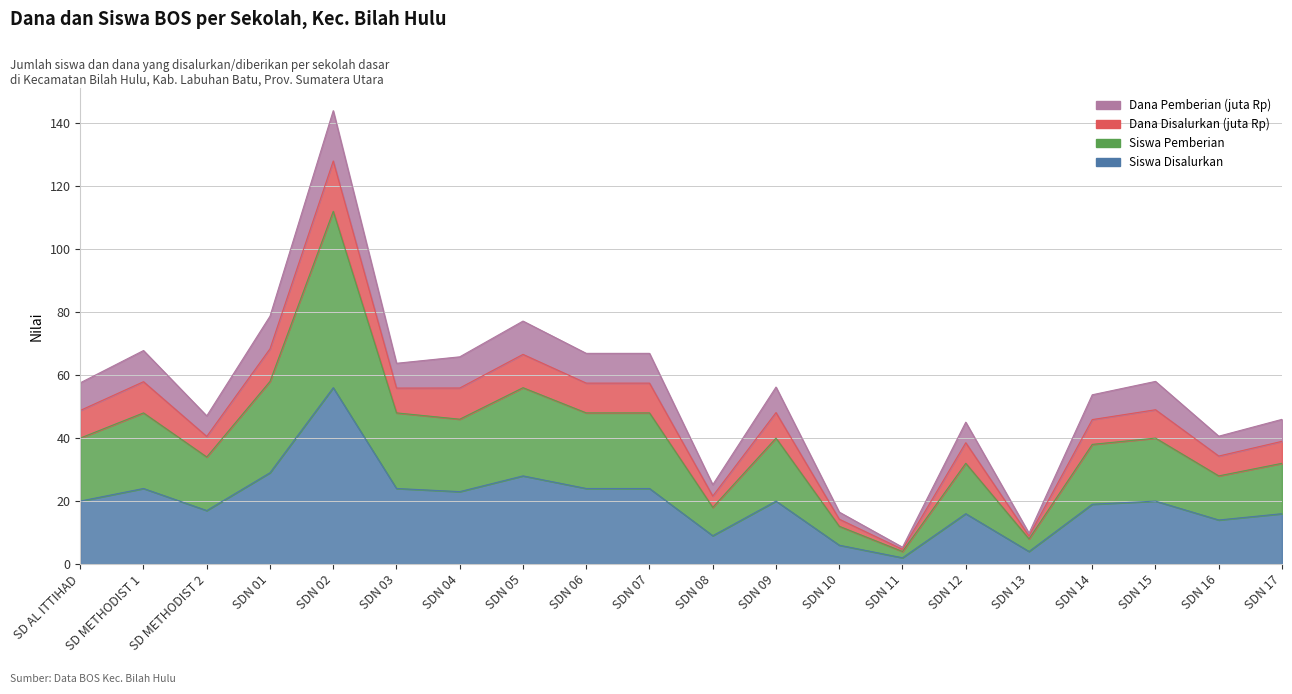

What is the difference between the maximum and minimum values in the Siswa Disalurkan series?

54